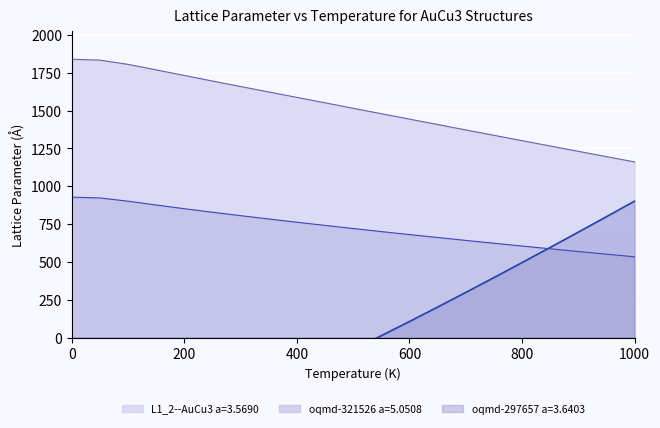

What is the difference between the maximum and minimum values in the L1_2--AuCu3 a=3.5690 series?

678.7